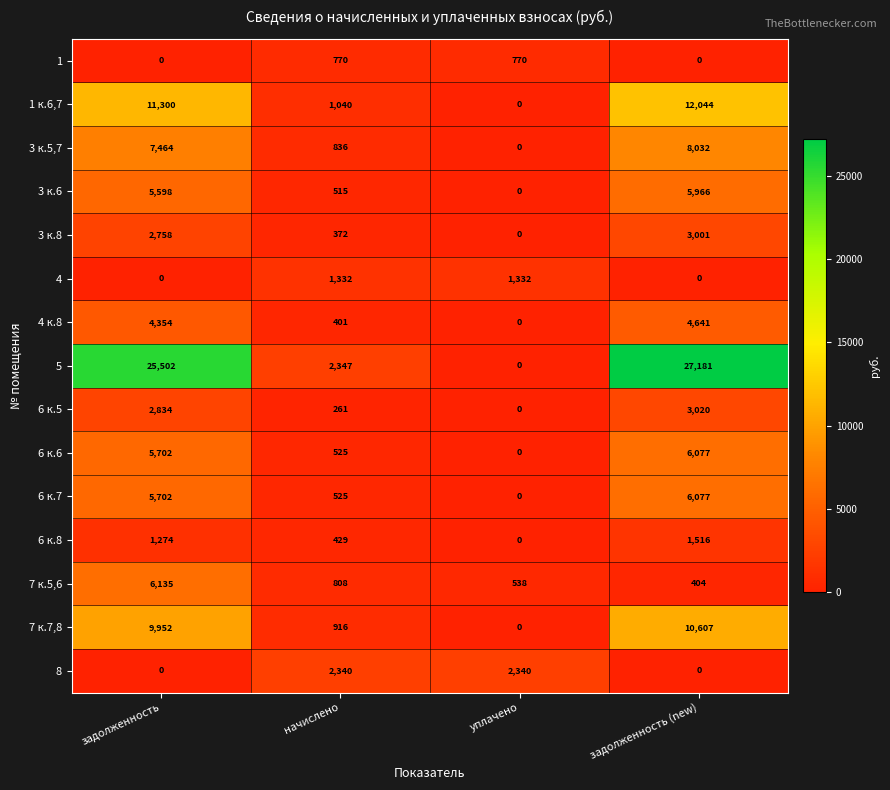

Read the 7 к.7,8 value at задолженность.

9952